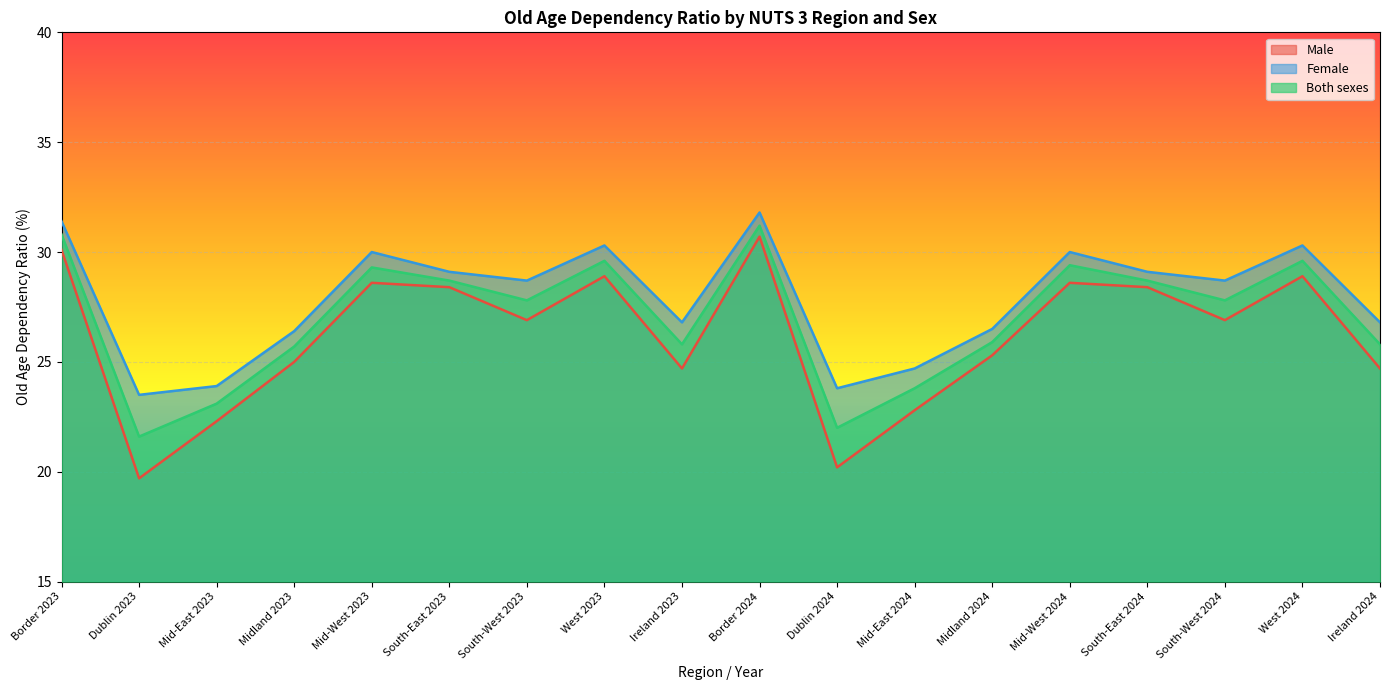

Which category has the lowest value across all series?

Dublin 2023